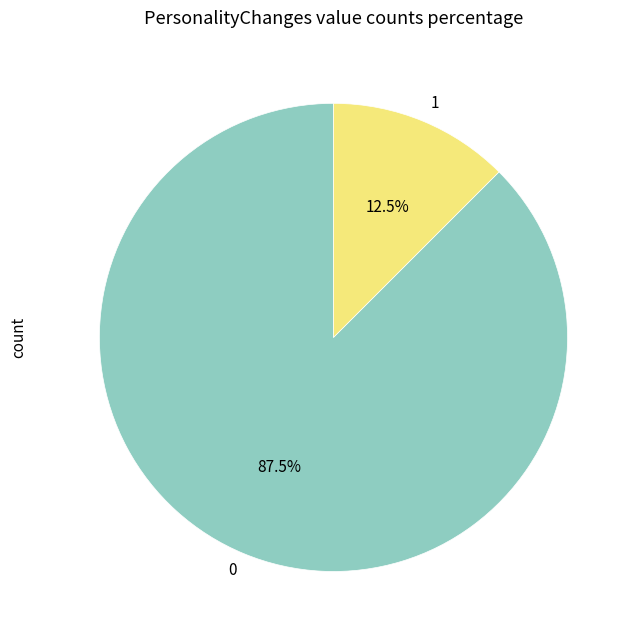

What is the largest slice in the pie chart?

0